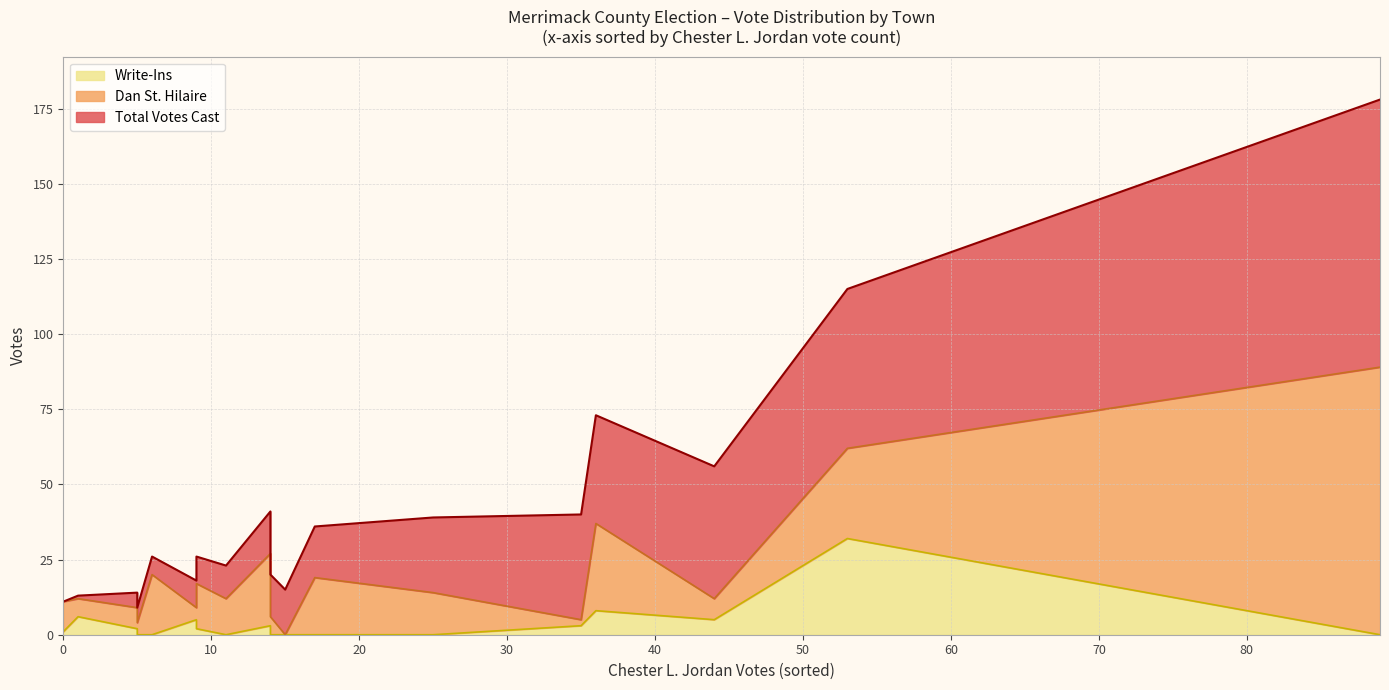

How many interior local valleys does the Dan St. Hilaire series have?

5